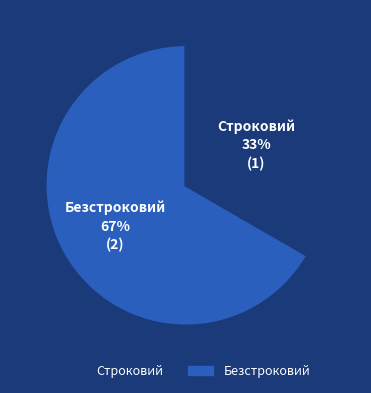

To the nearest percent, what is the combined percentage of Безстроковий and Строковий?

100%